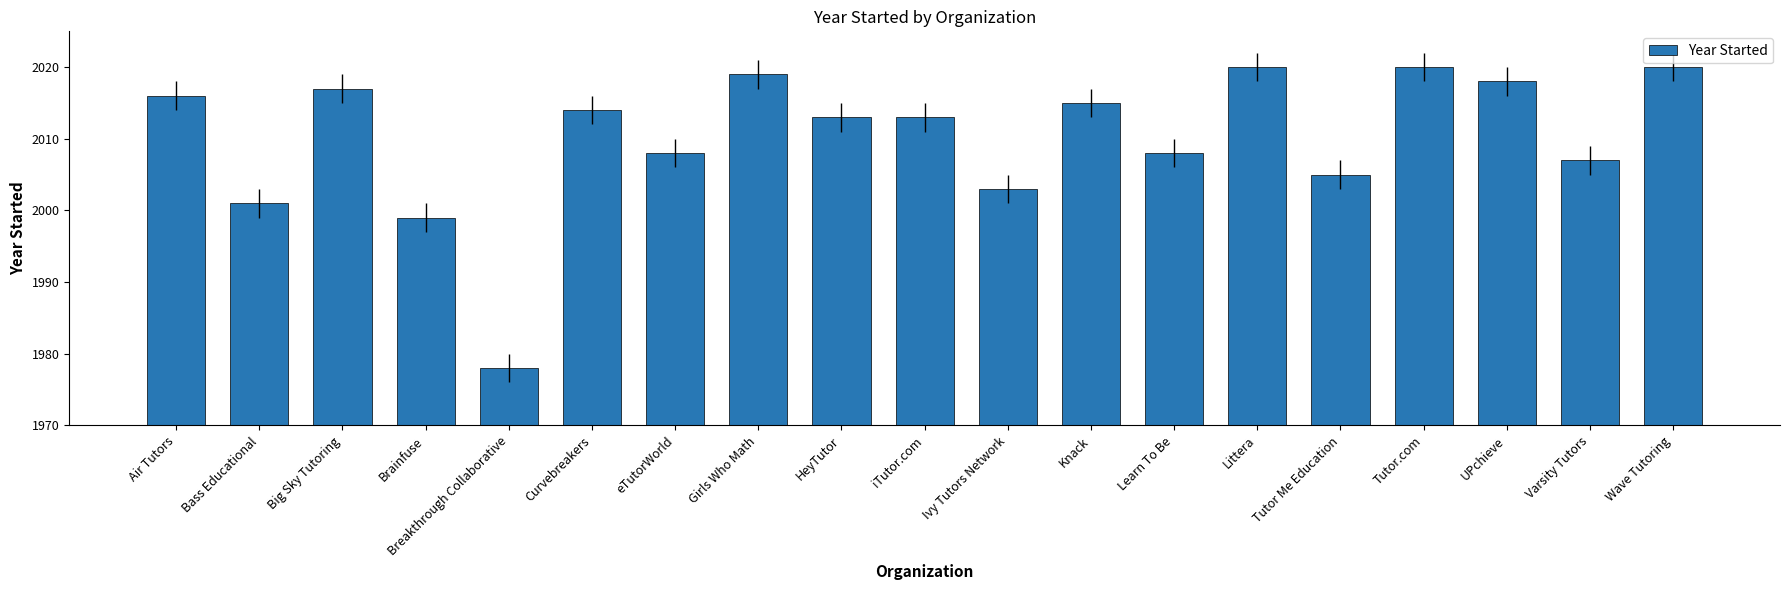

At which category does the chart reach its minimum across all series?

Breakthrough Collaborative